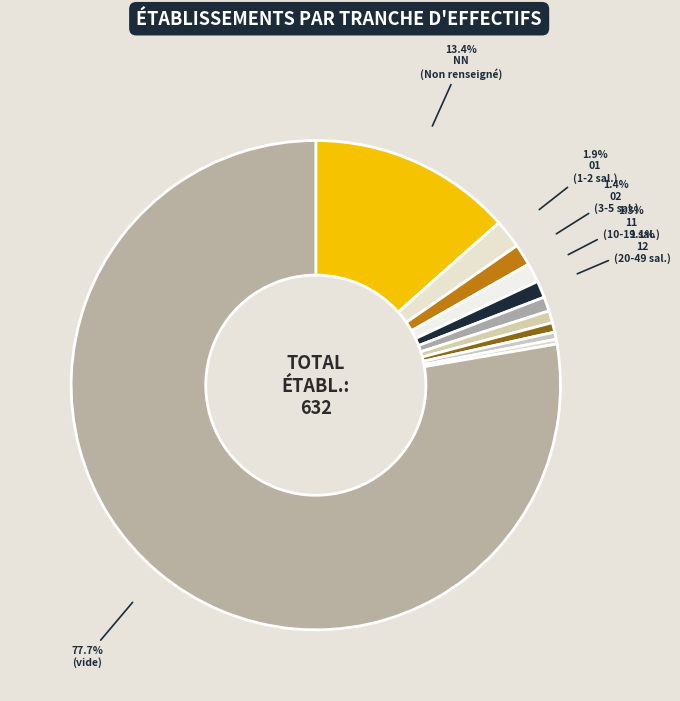

How many slices are in this pie chart?

11